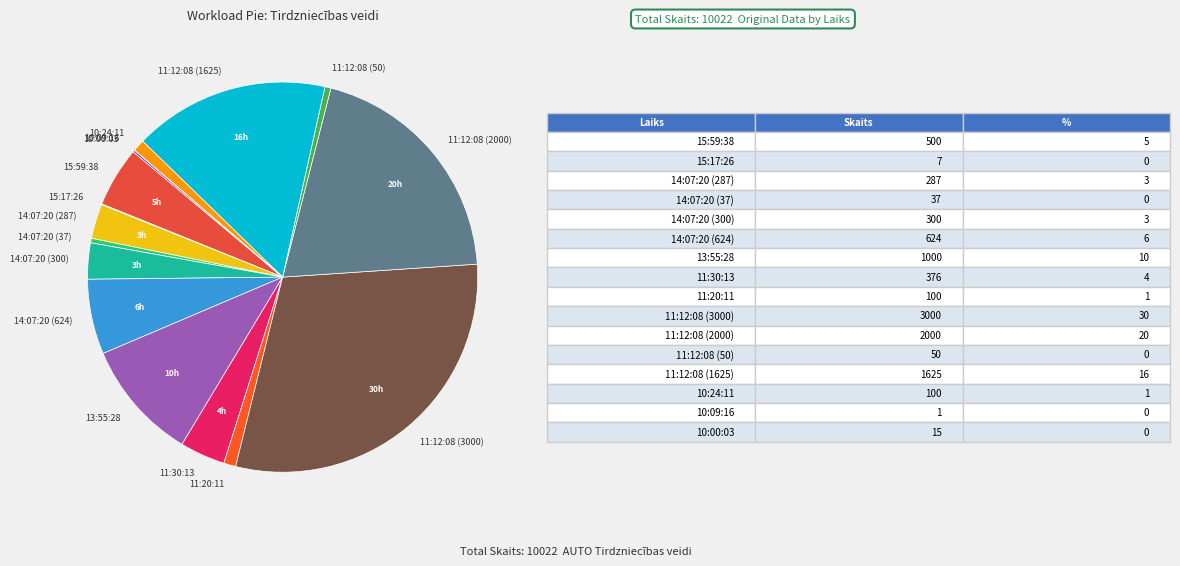

What is the ratio of the value at 14:07:20 (624) to the value at 10:24:11?

6.2